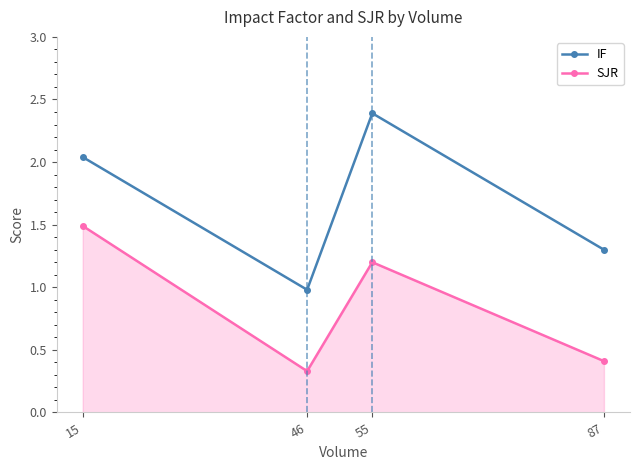

Where is the first local maximum for SJR?

55